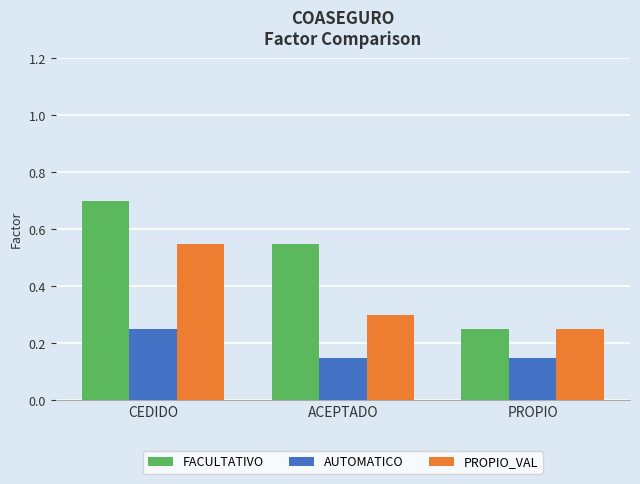

Is it true that FACULTATIVO equals 0.4 at CEDIDO?

False